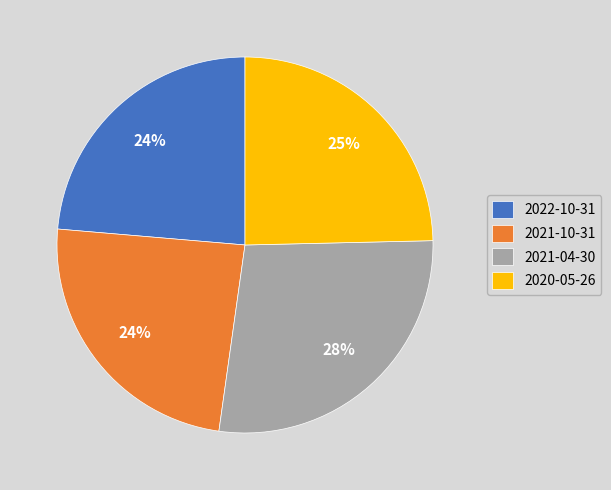

To the nearest percent, what is the difference between the 2022-10-31 and 2020-05-26 slice percentages?

1%